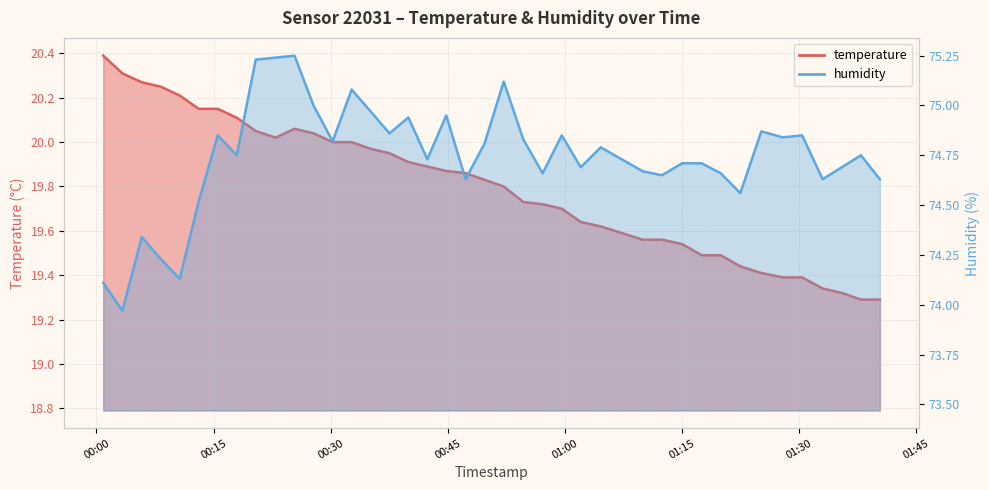

True or false: temperature and humidity cross at least once.

False